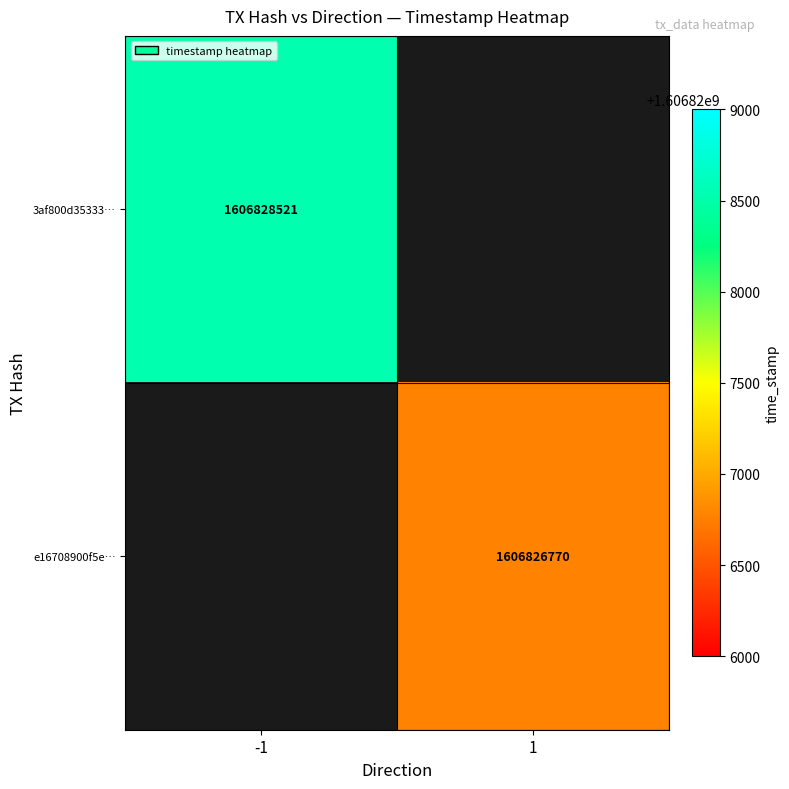

True or false: e16708900f5e… has a value of 2212727332 at 1.

False